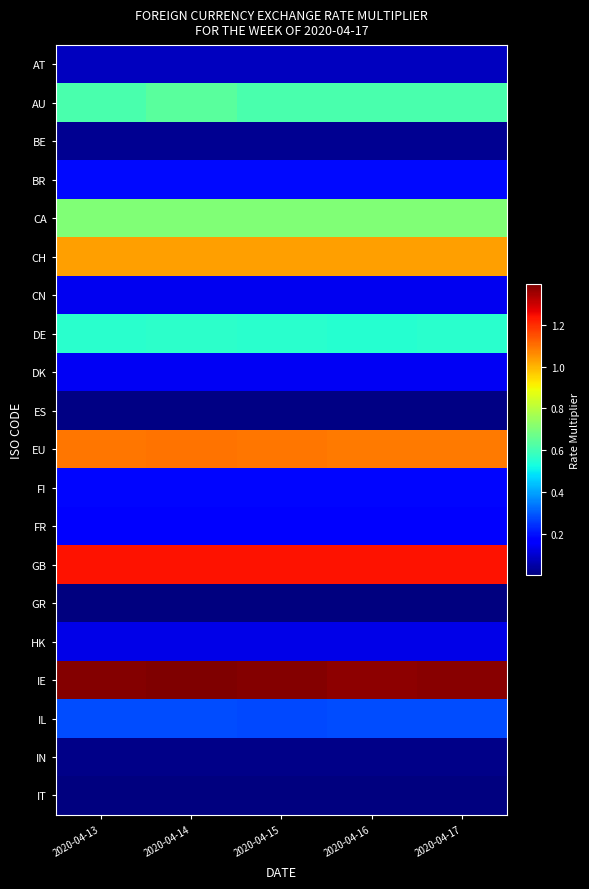

Reading left to right, list all the values displayed in this chart.

AT: 2020-04-13=0.1	2020-04-14=0.1	2020-04-15=0.1	2020-04-16=0.1	2020-04-17=0.1
AU: 2020-04-13=0.6	2020-04-14=0.6	2020-04-15=0.6	2020-04-16=0.6	2020-04-17=0.6
BE: 2020-04-13=0.0	2020-04-14=0.0	2020-04-15=0.0	2020-04-16=0.0	2020-04-17=0.0
BR: 2020-04-13=0.2	2020-04-14=0.2	2020-04-15=0.2	2020-04-16=0.2	2020-04-17=0.2
CA: 2020-04-13=0.7	2020-04-14=0.7	2020-04-15=0.7	2020-04-16=0.7	2020-04-17=0.7
CH: 2020-04-13=1.0	2020-04-14=1.0	2020-04-15=1.0	2020-04-16=1.0	2020-04-17=1.0
CN: 2020-04-13=0.1	2020-04-14=0.1	2020-04-15=0.1	2020-04-16=0.1	2020-04-17=0.1
DE: 2020-04-13=0.6	2020-04-14=0.6	2020-04-15=0.6	2020-04-16=0.6	2020-04-17=0.6
DK: 2020-04-13=0.1	2020-04-14=0.1	2020-04-15=0.1	2020-04-16=0.1	2020-04-17=0.1
ES: 2020-04-13=0.0	2020-04-14=0.0	2020-04-15=0.0	2020-04-16=0.0	2020-04-17=0.0
EU: 2020-04-13=1.1	2020-04-14=1.1	2020-04-15=1.1	2020-04-16=1.1	2020-04-17=1.1
FI: 2020-04-13=0.2	2020-04-14=0.2	2020-04-15=0.2	2020-04-16=0.2	2020-04-17=0.2
FR: 2020-04-13=0.2	2020-04-14=0.2	2020-04-15=0.2	2020-04-16=0.2	2020-04-17=0.2
GB: 2020-04-13=1.2	2020-04-14=1.2	2020-04-15=1.2	2020-04-16=1.2	2020-04-17=1.2
GR: 2020-04-13=0.0	2020-04-14=0.0	2020-04-15=0.0	2020-04-16=0.0	2020-04-17=0.0
HK: 2020-04-13=0.1	2020-04-14=0.1	2020-04-15=0.1	2020-04-16=0.1	2020-04-17=0.1
IE: 2020-04-13=1.4	2020-04-14=1.4	2020-04-15=1.4	2020-04-16=1.4	2020-04-17=1.4
IL: 2020-04-13=0.3	2020-04-14=0.3	2020-04-15=0.3	2020-04-16=0.3	2020-04-17=0.3
IN: 2020-04-13=0.0	2020-04-14=0.0	2020-04-15=0.0	2020-04-16=0.0	2020-04-17=0.0
IT: 2020-04-13=0.0	2020-04-14=0.0	2020-04-15=0.0	2020-04-16=0.0	2020-04-17=0.0